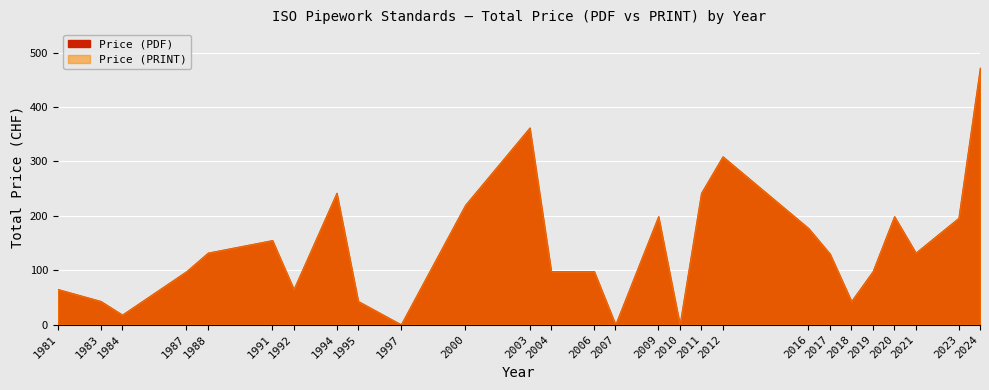

True or false: Price (PDF) and Price (PRINT) cross at least once.

False